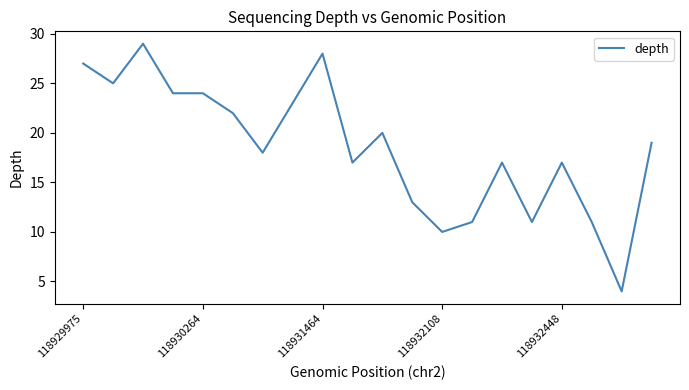

What is the maximum value shown in the chart?

29